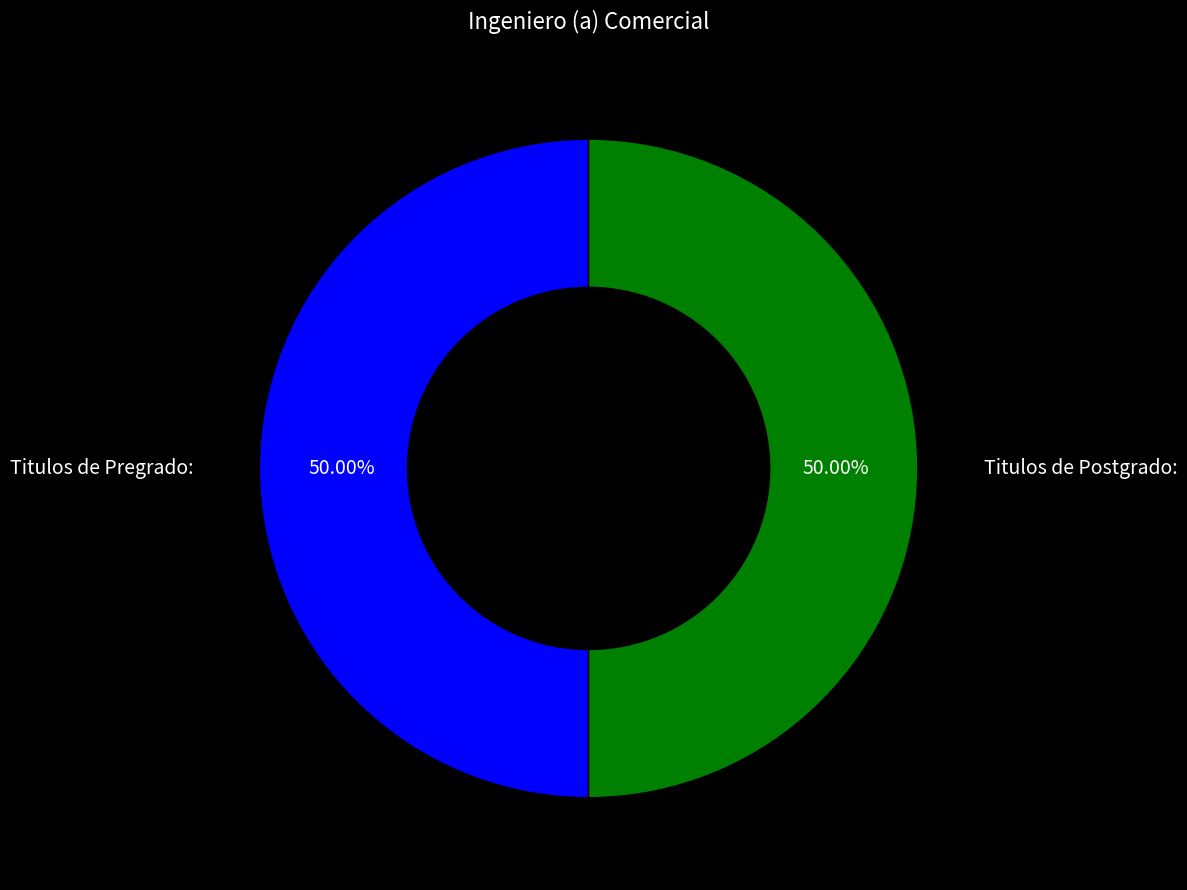

True or false: Titulos de Postgrado: accounts for 55% of the total.

False